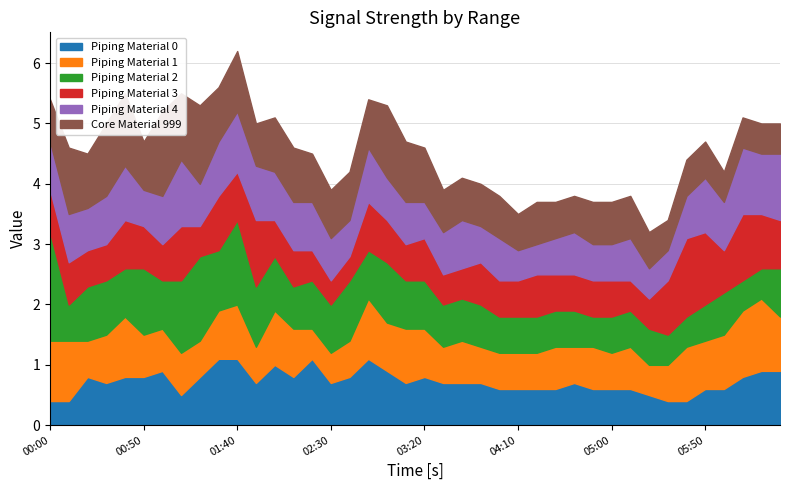

What is the total value across all series at 02:30?

3.9